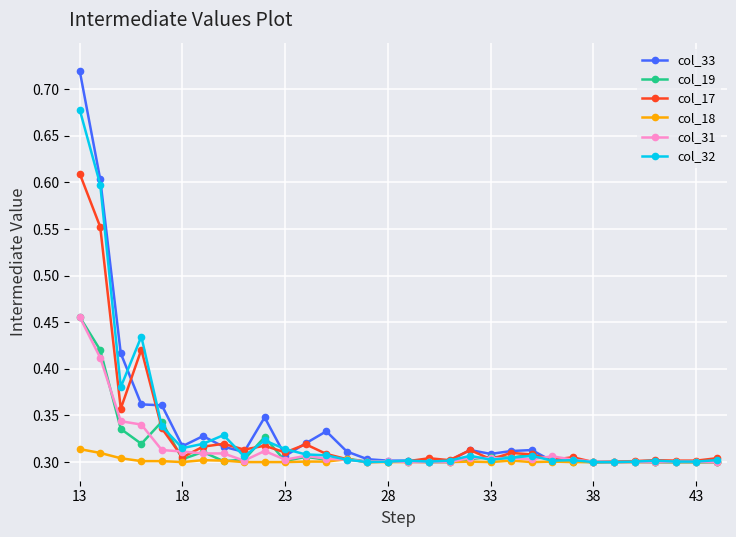

True or false: col_19 has more than 1 interior local peaks.

True